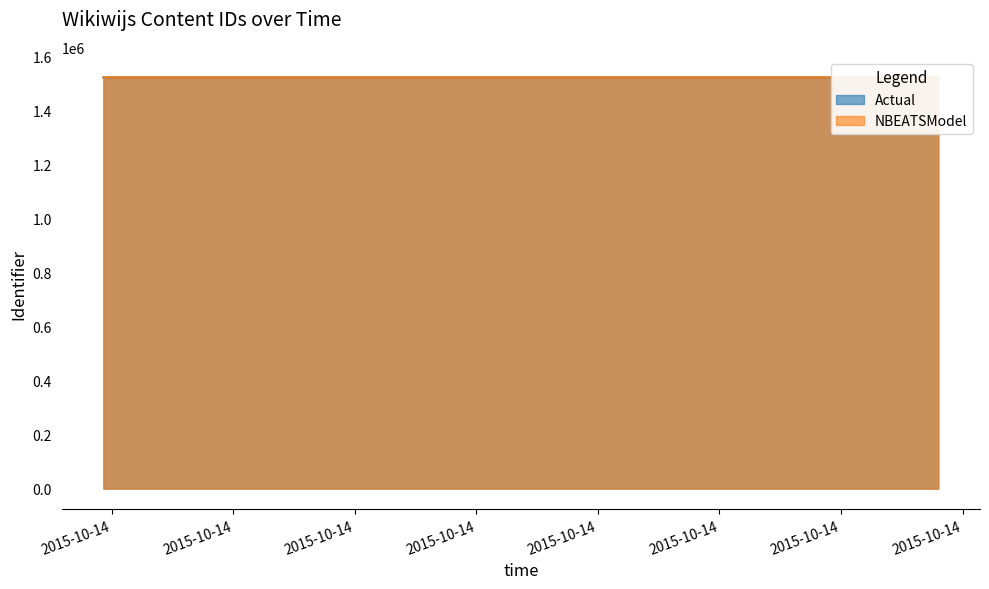

Which category has the highest value in the Actual series?

2015-10-14 20:12:24